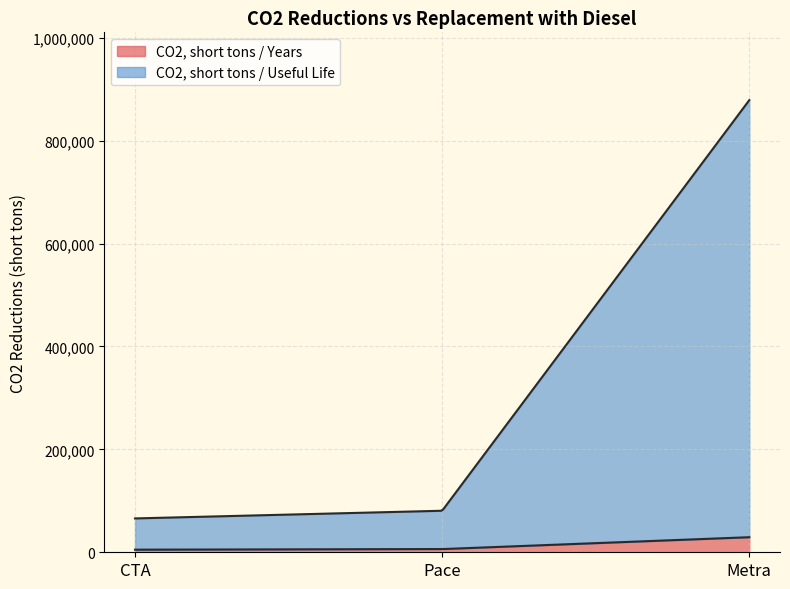

What is the maximum value for CO2, short tons / Years?

29295.0